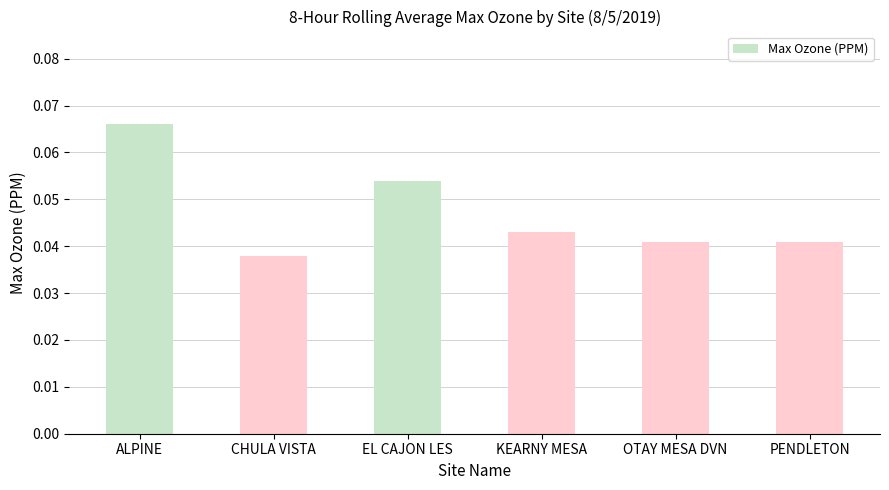

Count the number of categories in the chart.

6